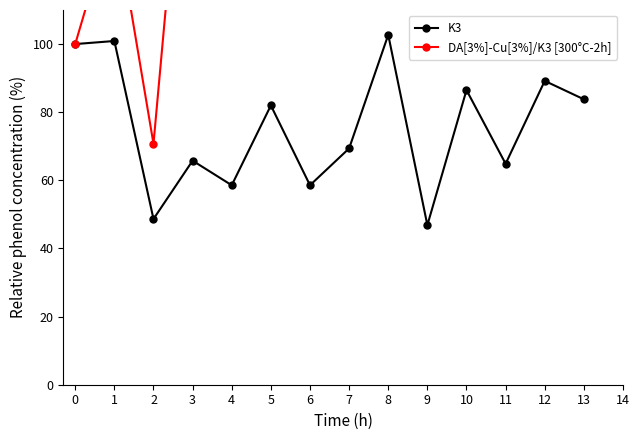

What is the spread (max minus min) of values at 9?

182.4